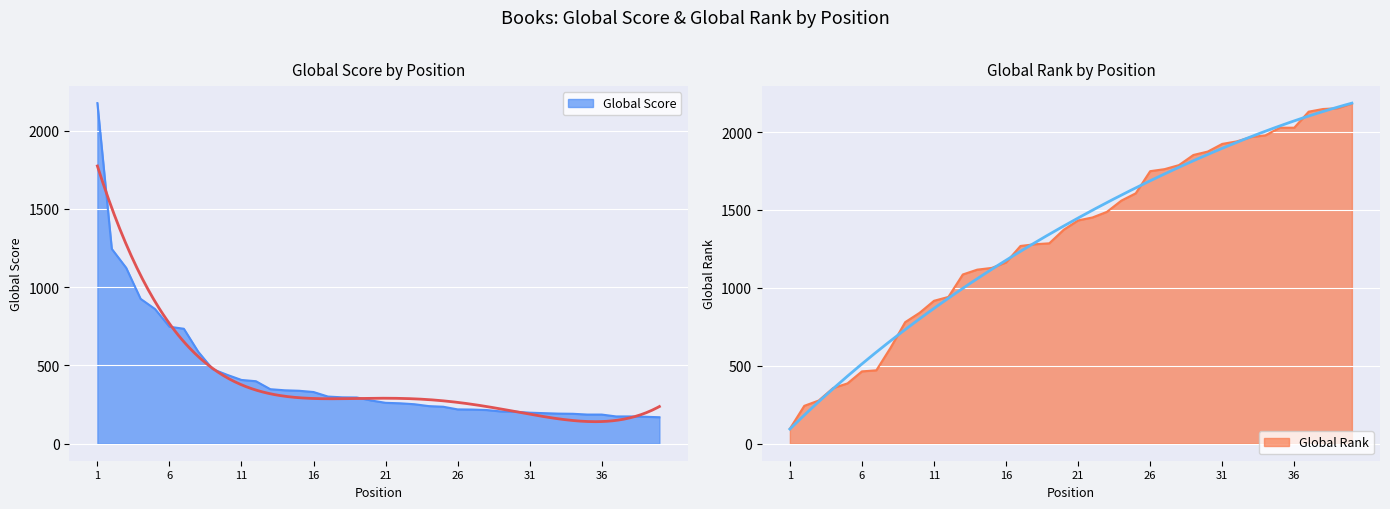

What is the minimum value shown in the chart?

96